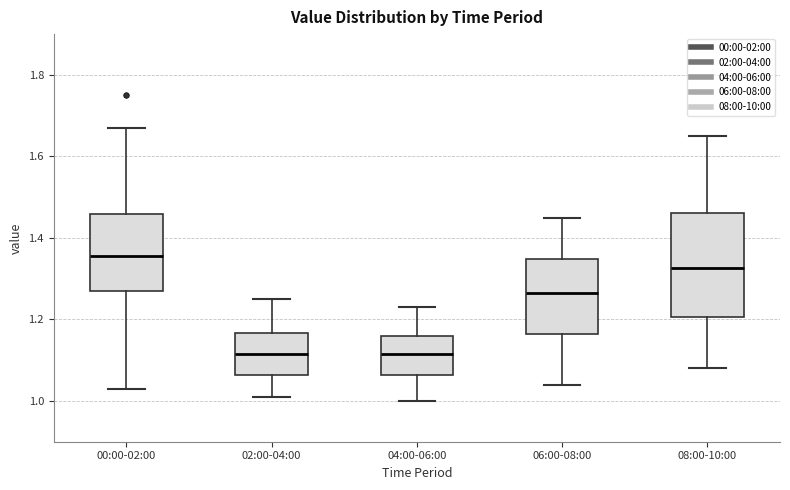

Where is the lower edge of the box for 02:00-04:00 on the y-axis? The values are not printed on the chart, so give them approximately, as read against the axis.

1.06